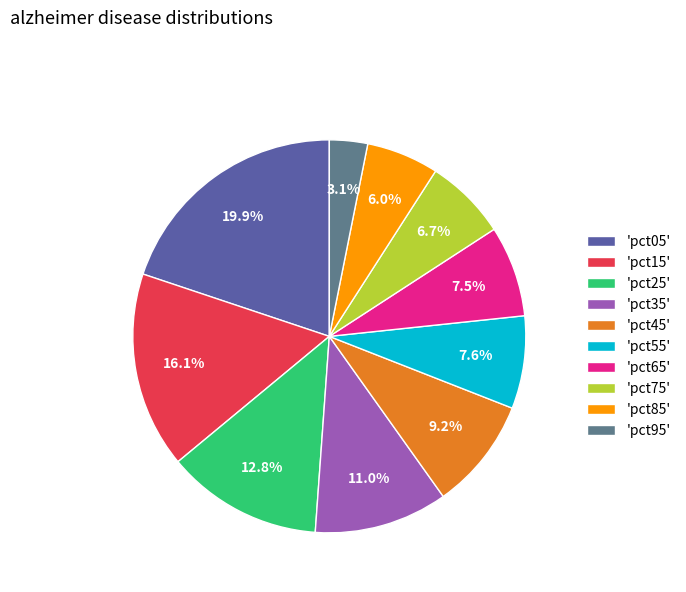

Is the sum of 'pct65' and 'pct25' greater than half?

No